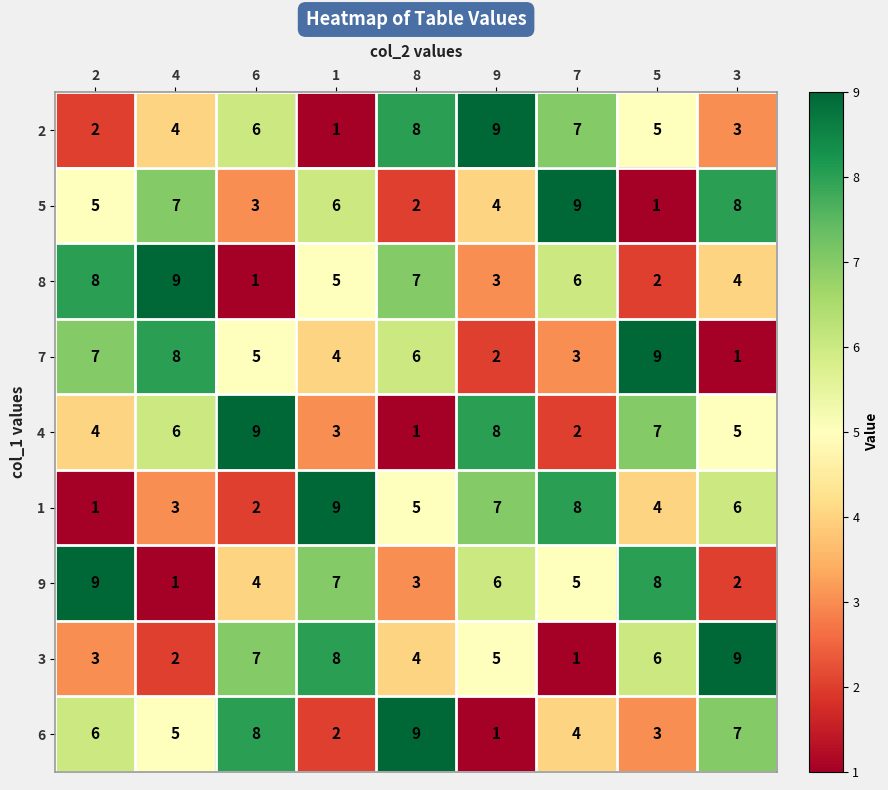

At which label does 4 reach its minimum?

8